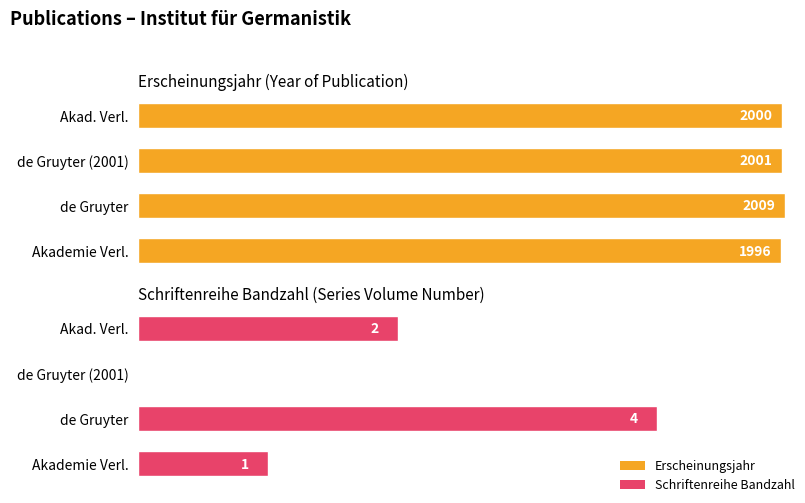

How many groups of bars are there?

4